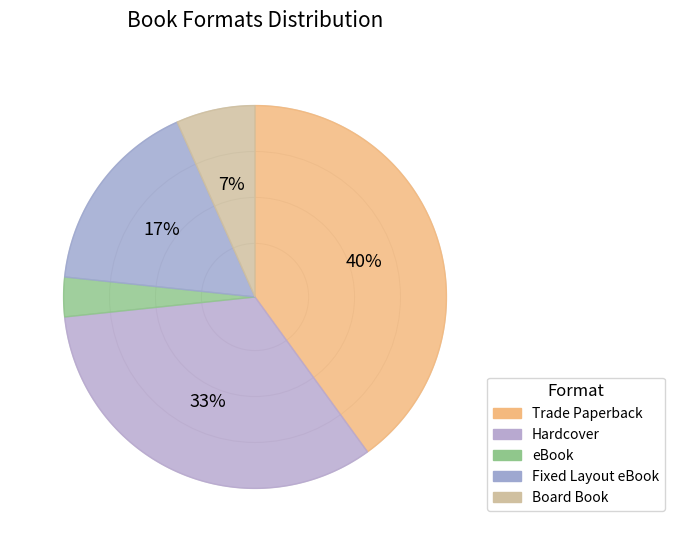

Combined, do Hardcover and Fixed Layout eBook account for over 50%?

No